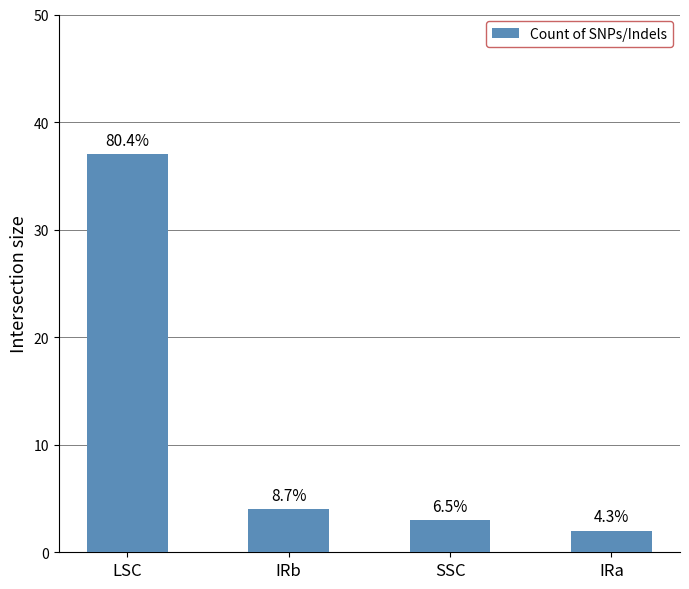

Are the bars horizontal?

No